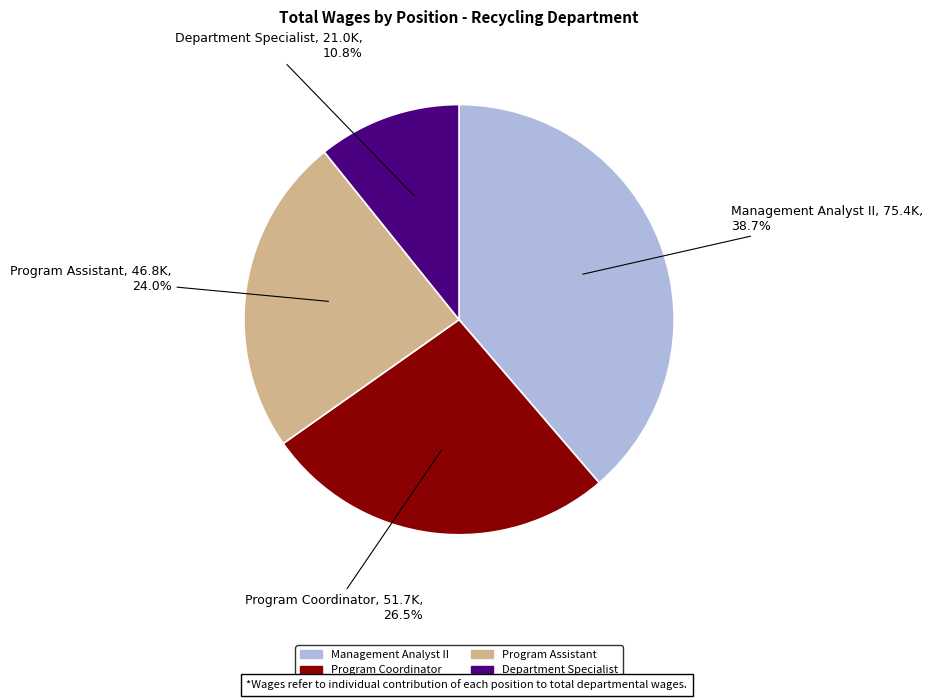

Does any single category account for the majority?

No